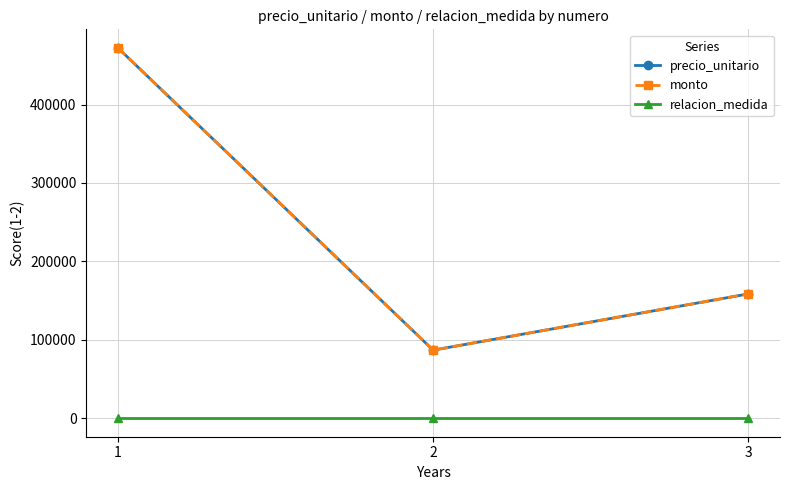

Which series has the largest range (max minus min)?

precio_unitario